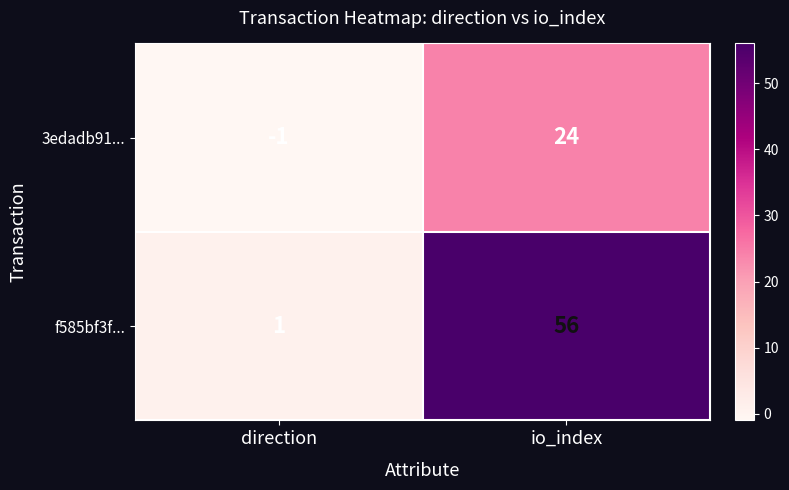

What is the difference between the maximum and minimum values in the 3edadb91... series?

25